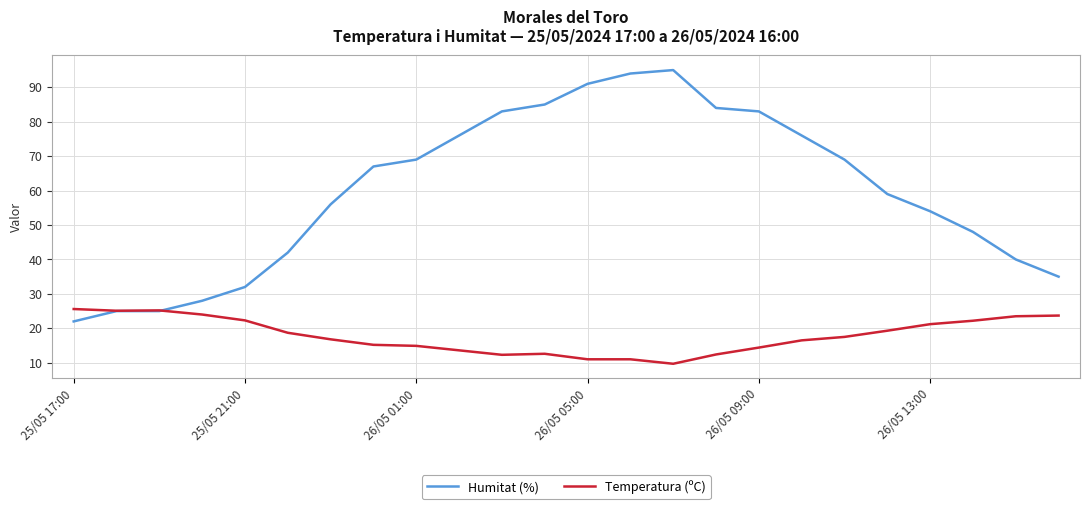

True or false: Humitat (%) and Temperatura (ºC) intersect in this chart.

True